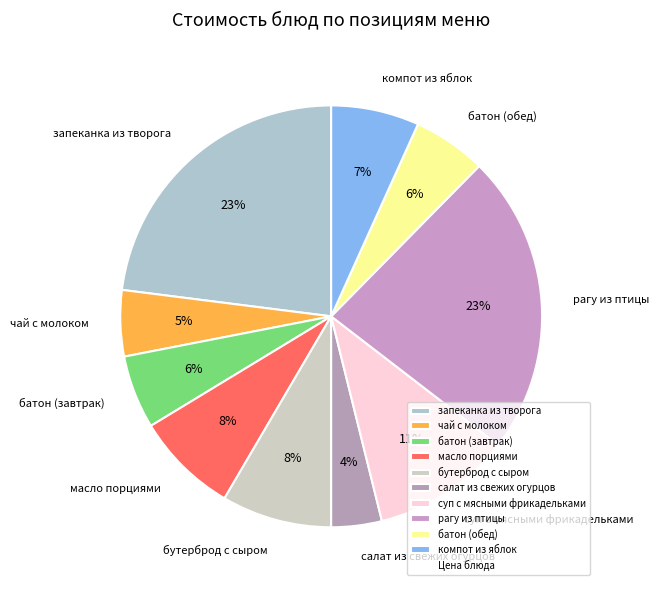

What is the smallest slice in the pie chart?

салат из свежих огурцов